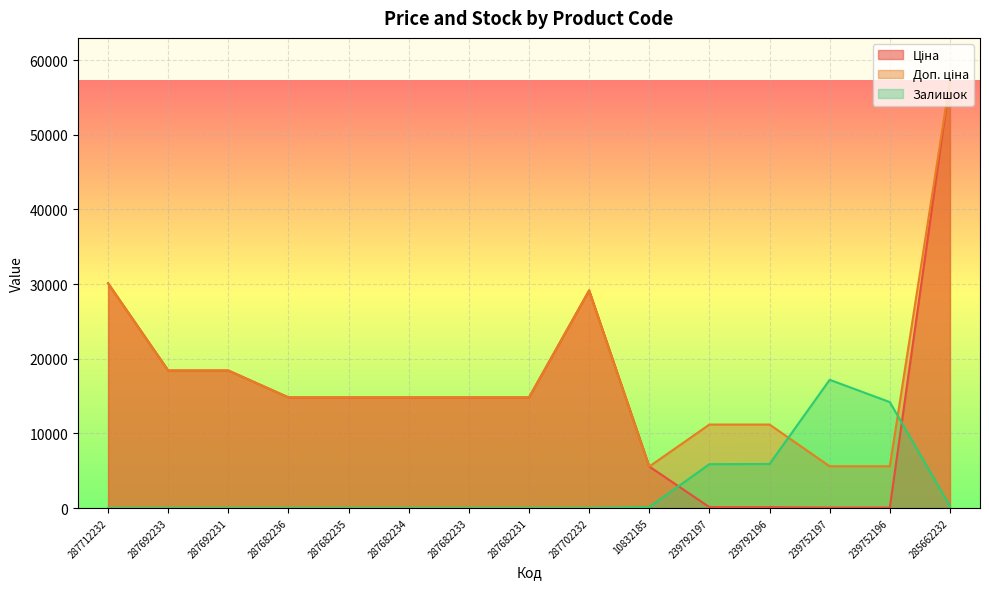

What are all the series names shown in the legend?

Ціна, Доп. ціна, Залишок